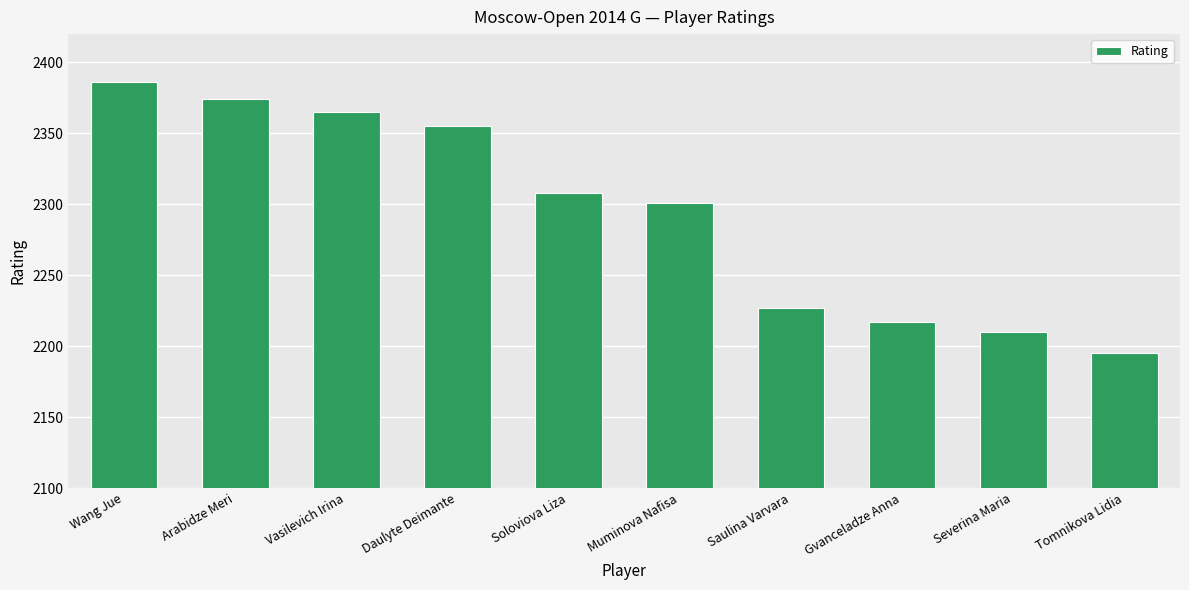

Is it true that the value at Daulyte Deimante is 3889?

False